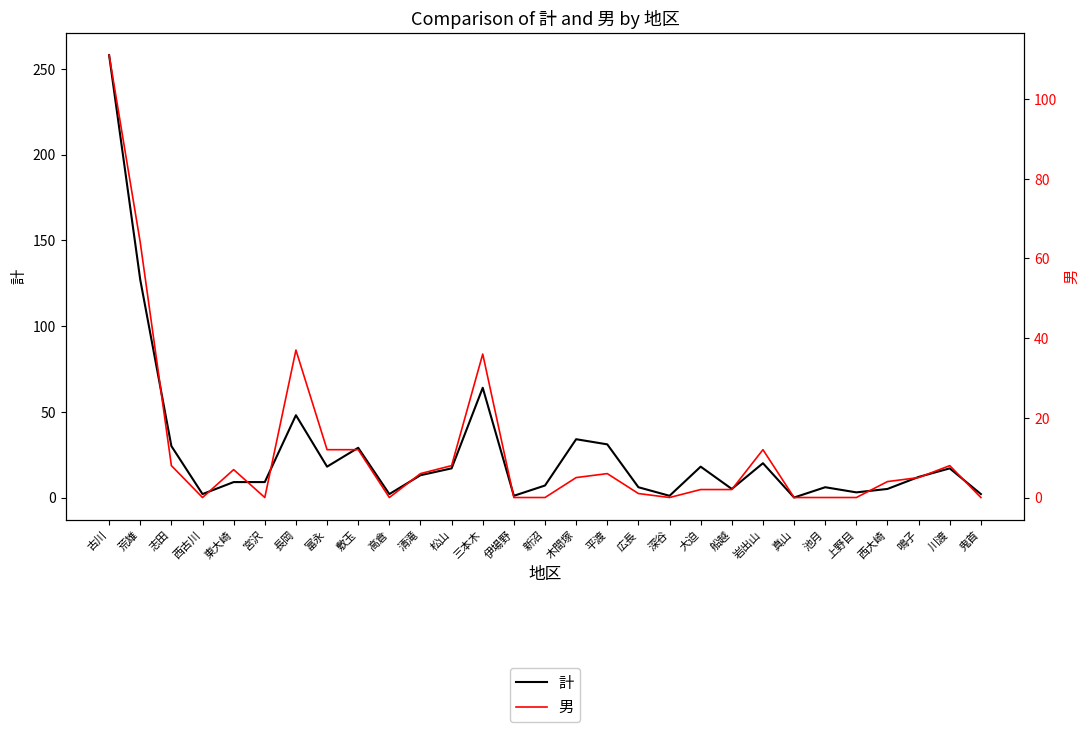

At which label is 男 closest to 55?

荒雄